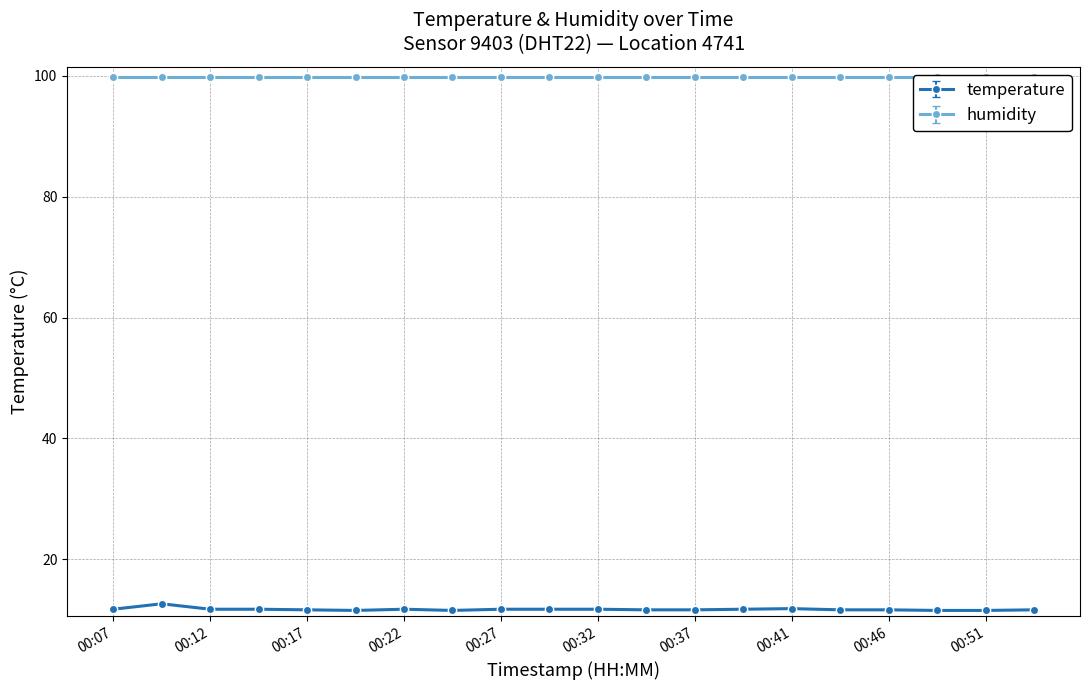

Is this an area chart (filled region under the line)?

No